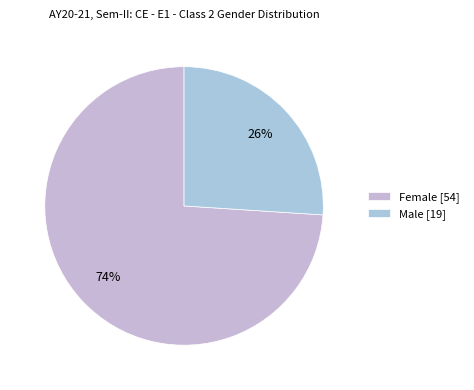

To the nearest percent, what is the difference between the largest and smallest slice percentages?

48%